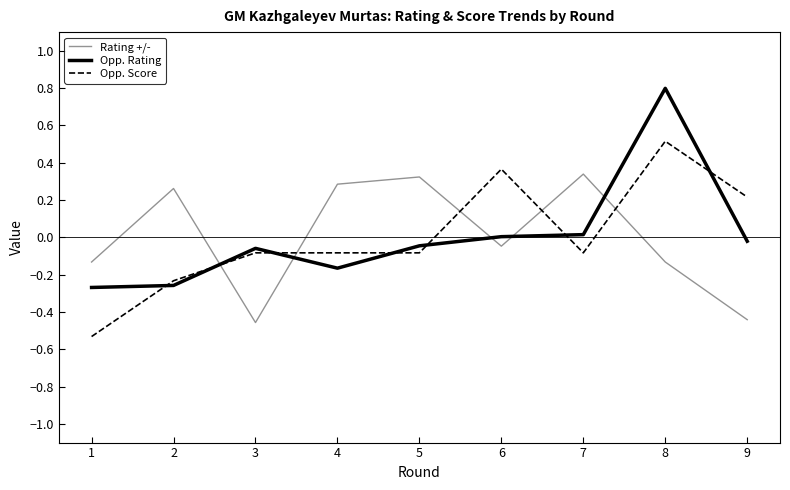

At which category is the sum across all series the highest?

8